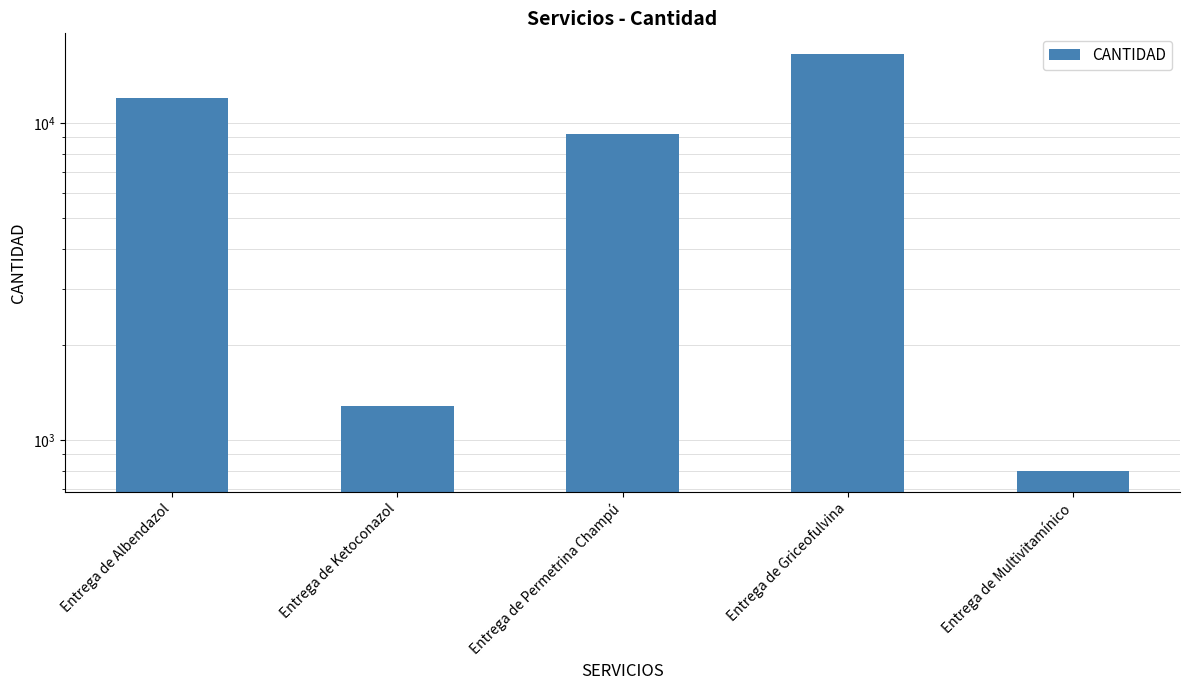

Are the bars horizontal?

No